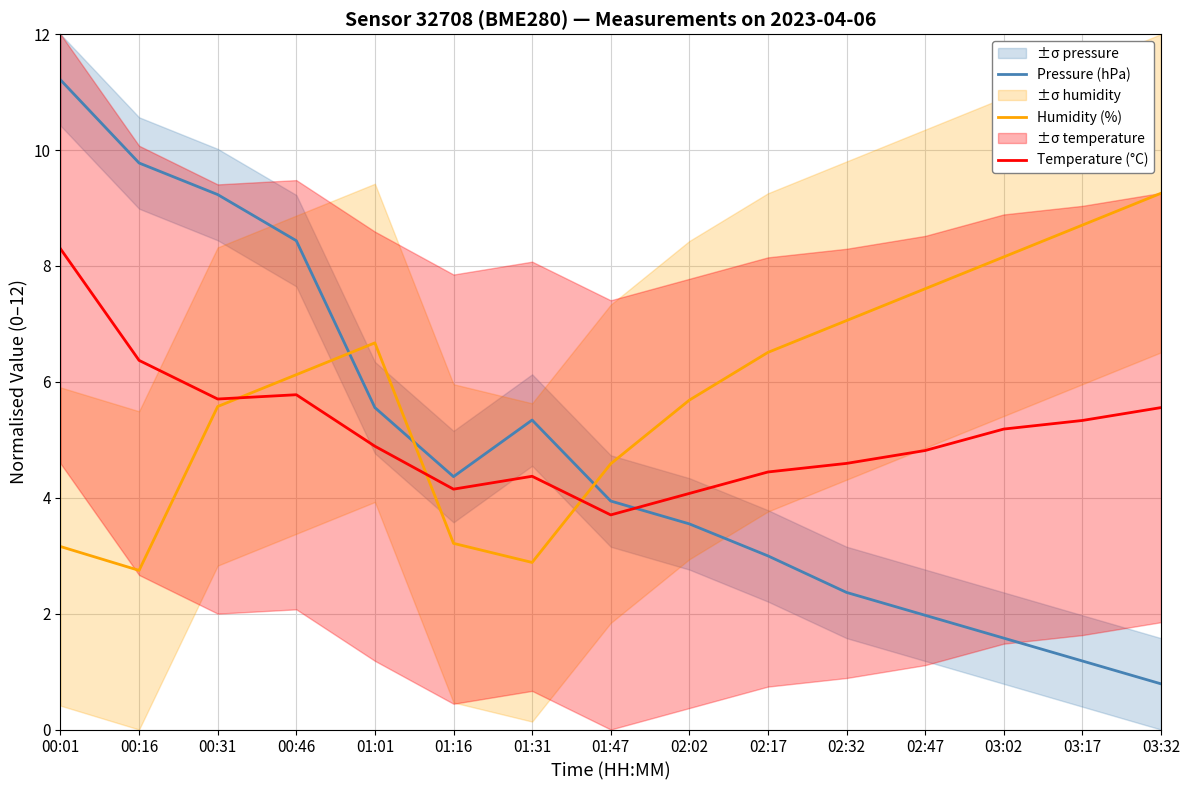

Does the chart have visible grid lines?

Yes